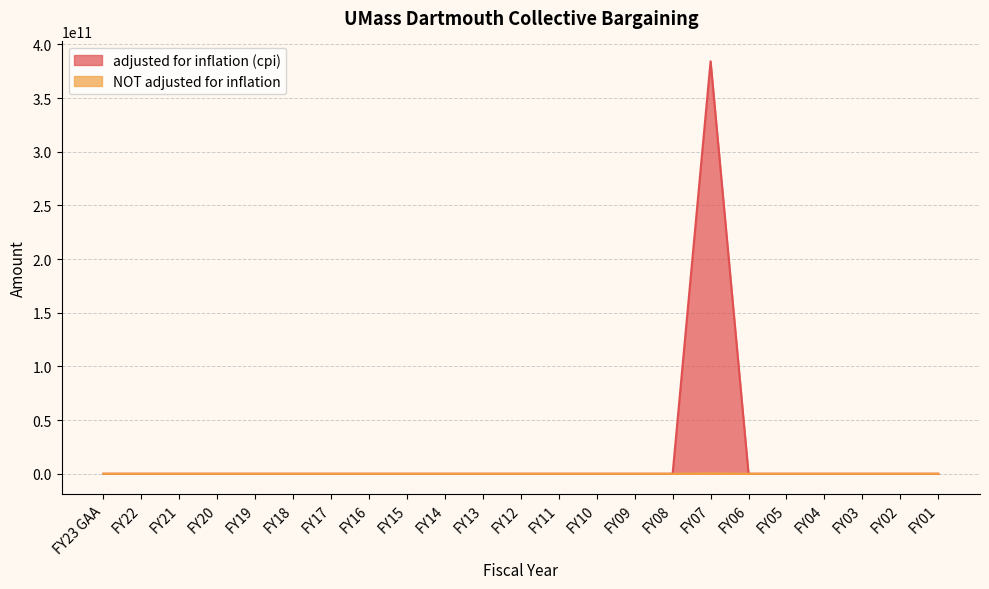

What position from the right is FY04?

4